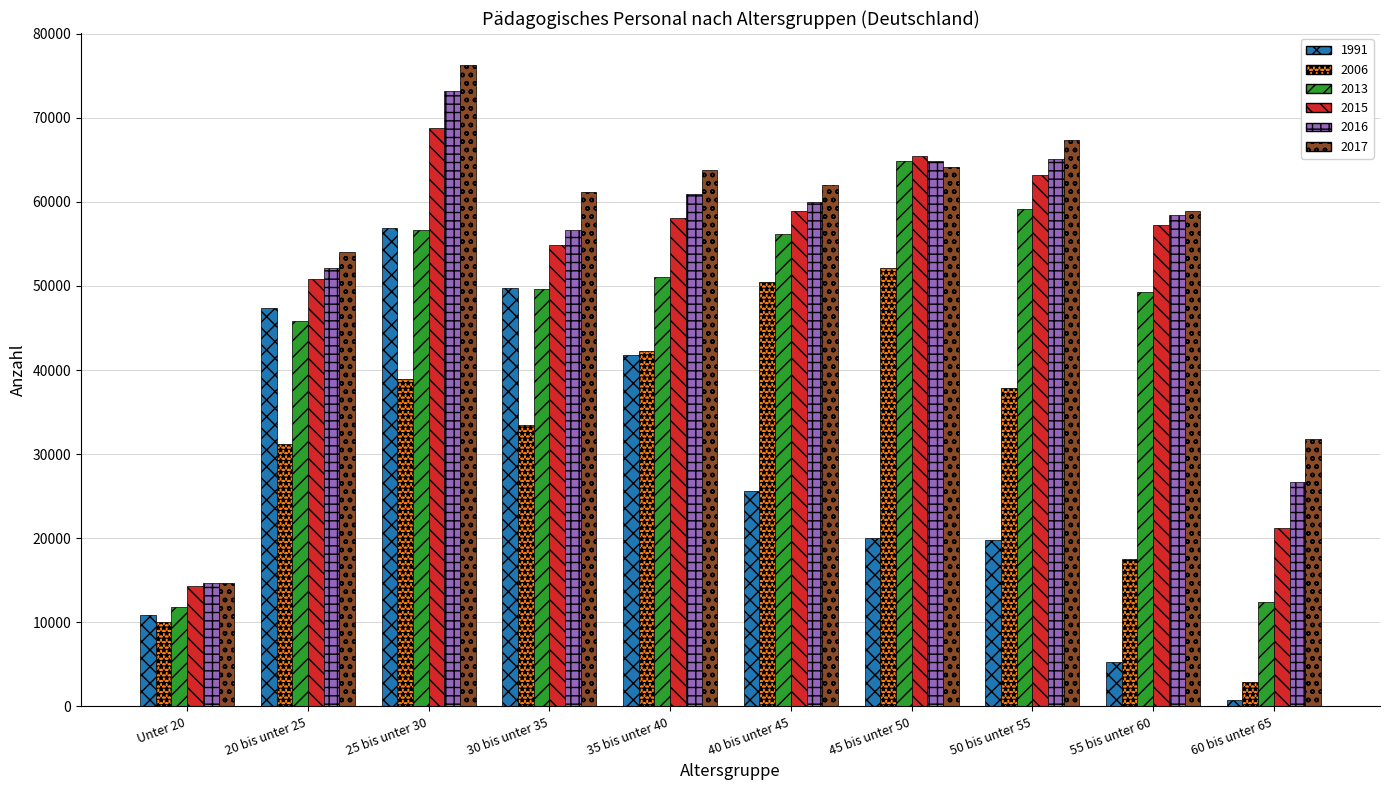

At which label does 2006 first exceed 37891?

25 bis unter 30